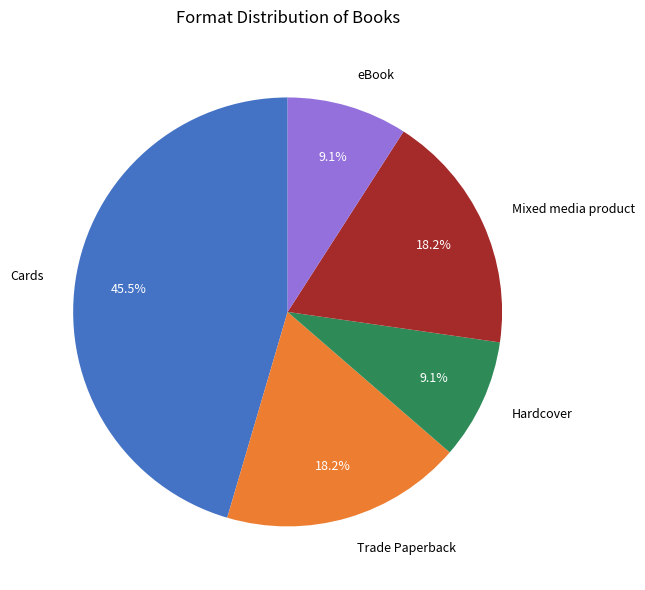

Between Hardcover and Trade Paperback, which is larger?

Trade Paperback